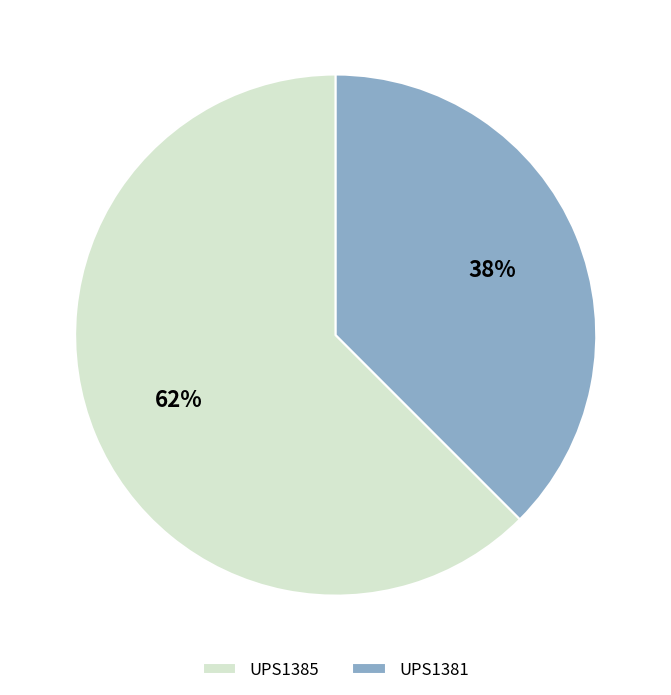

To the nearest percent, what percentage of the pie is UPS1385?

62%